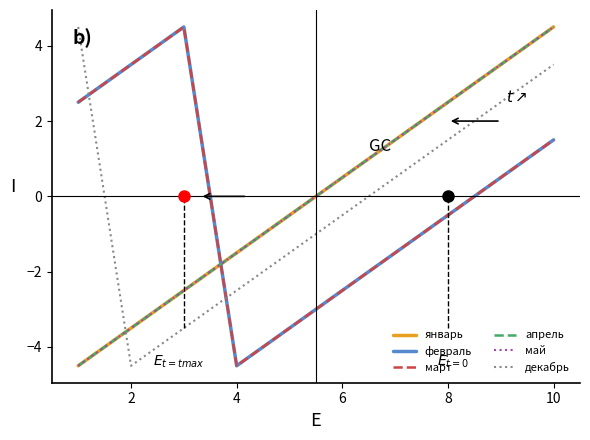

Does the chart have visible grid lines?

No